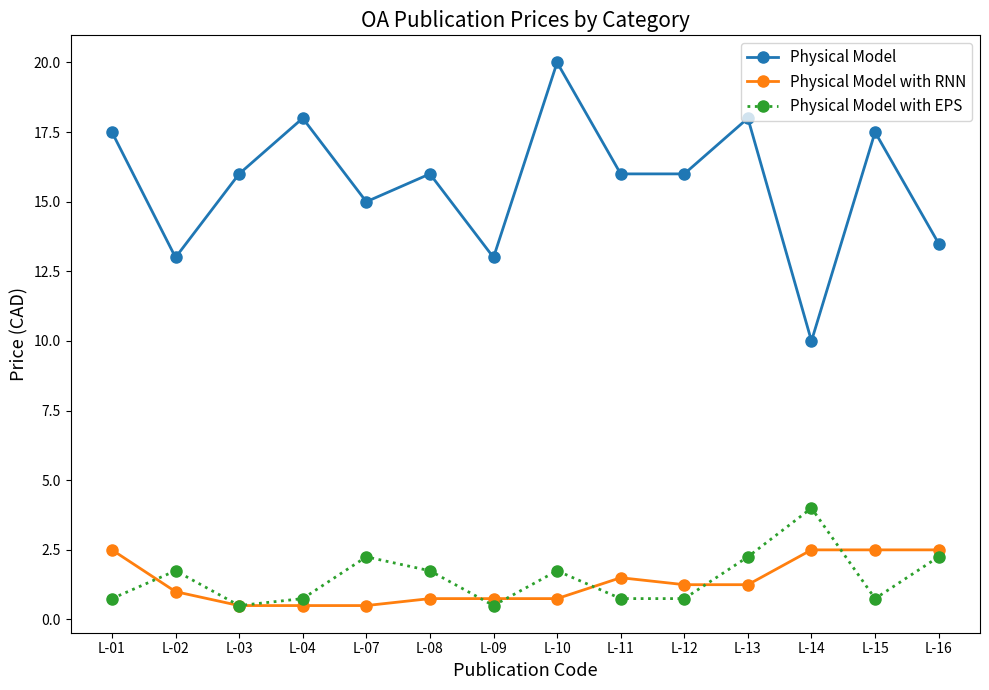

What is the smallest value displayed?

0.5